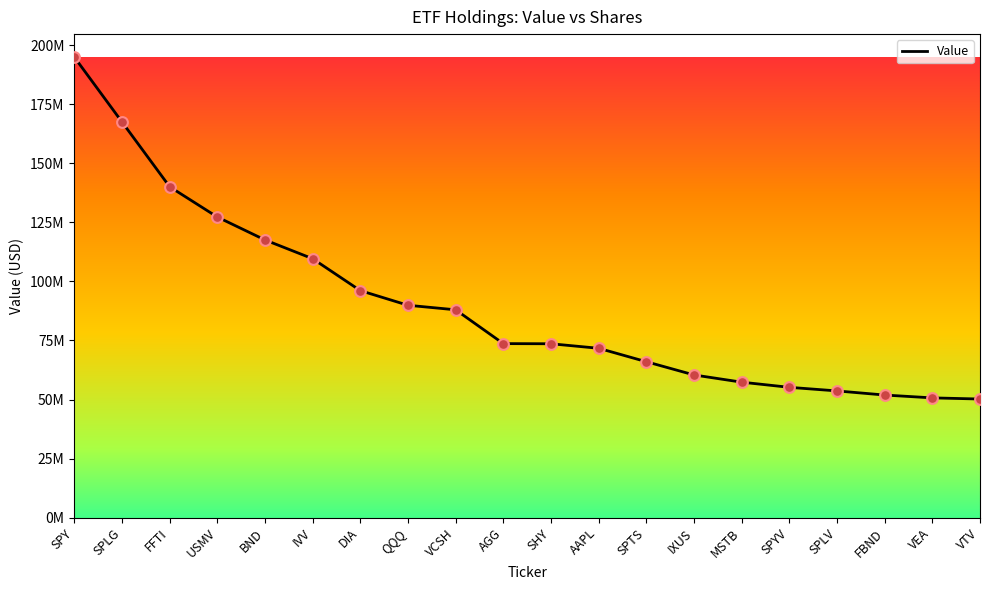

What is the change in value from BND to IVV?

-7949000